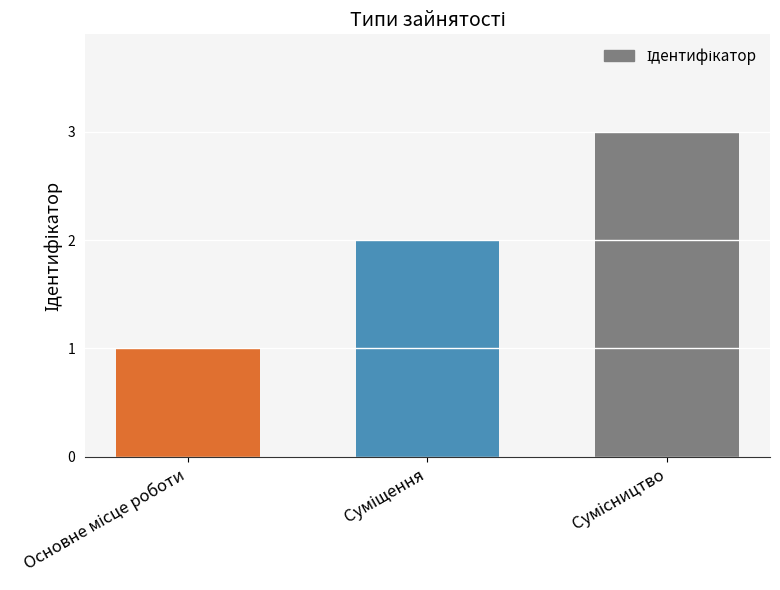

What is the greatest value displayed?

3